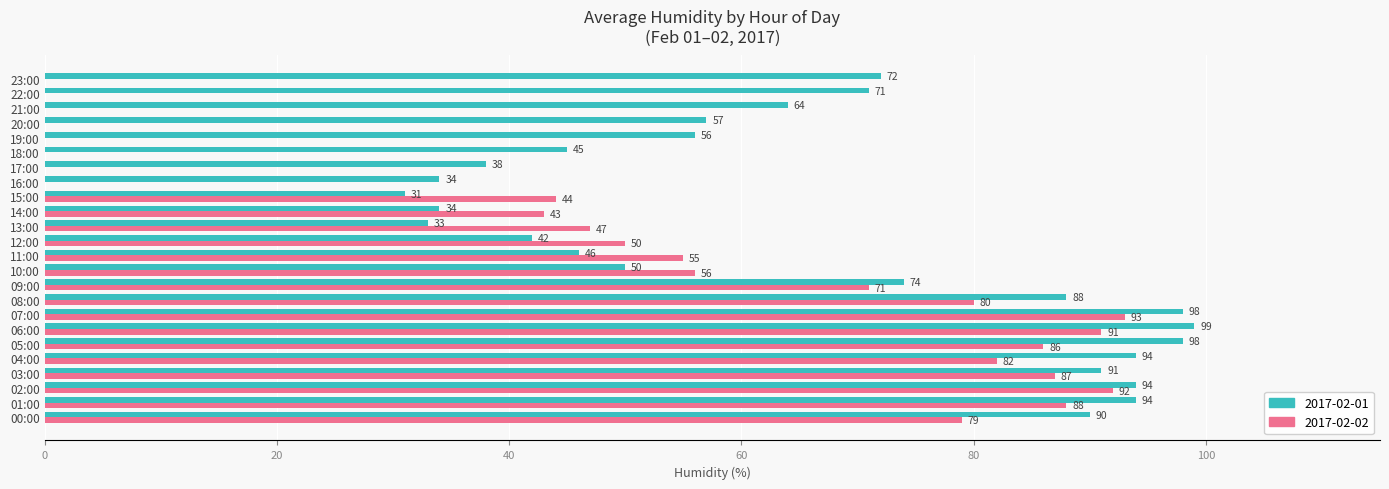

Which series has the widest spread of values?

2017-02-02